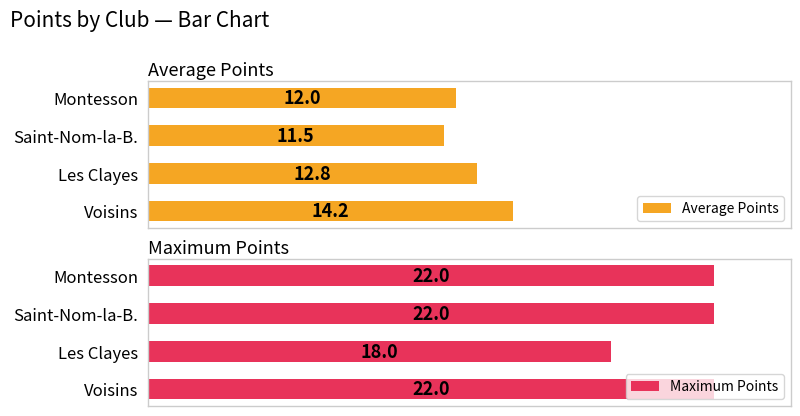

List the labels in order of Average Points value, smallest first.

Saint-Nom-la-B., Montesson, Les Clayes, Voisins